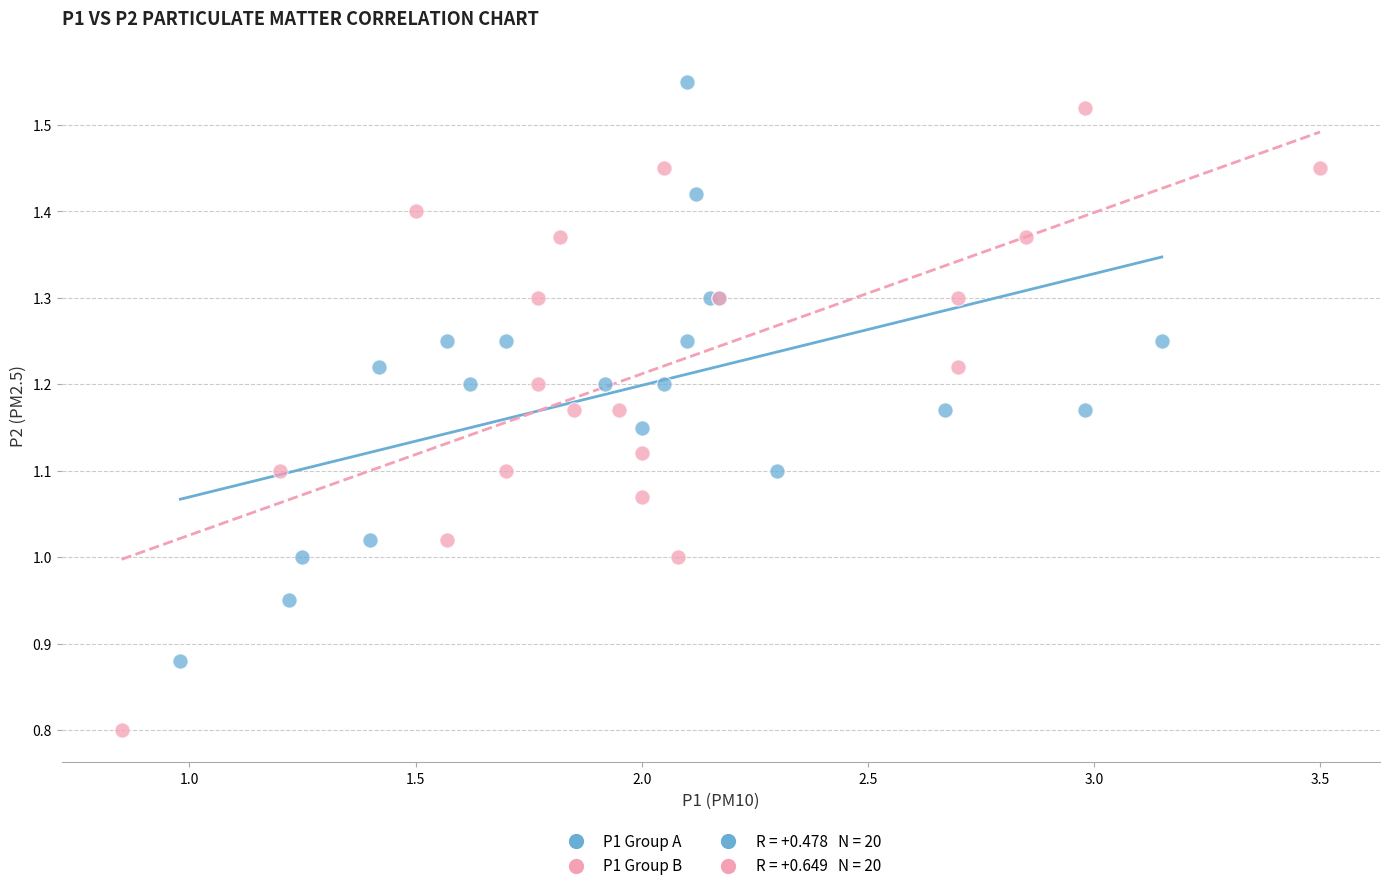

Which series has the largest Y range (max minus min)?

P1 Group B